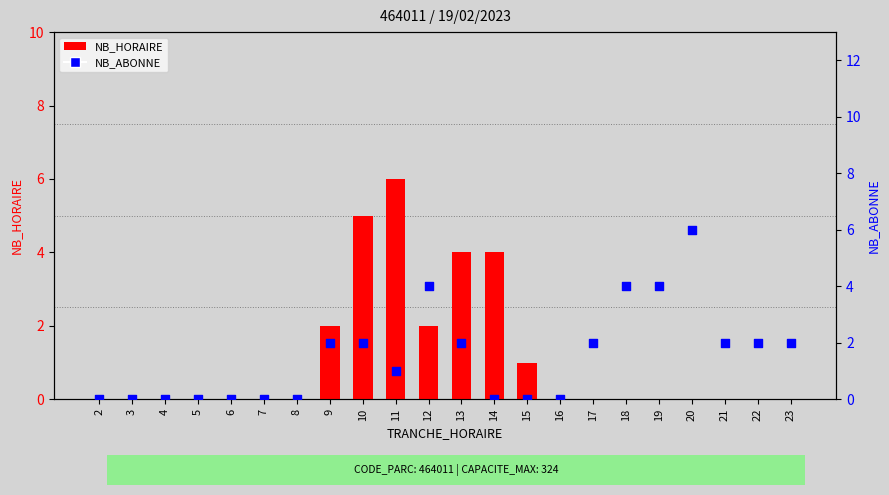

At which category is the sum across all series the highest?

10